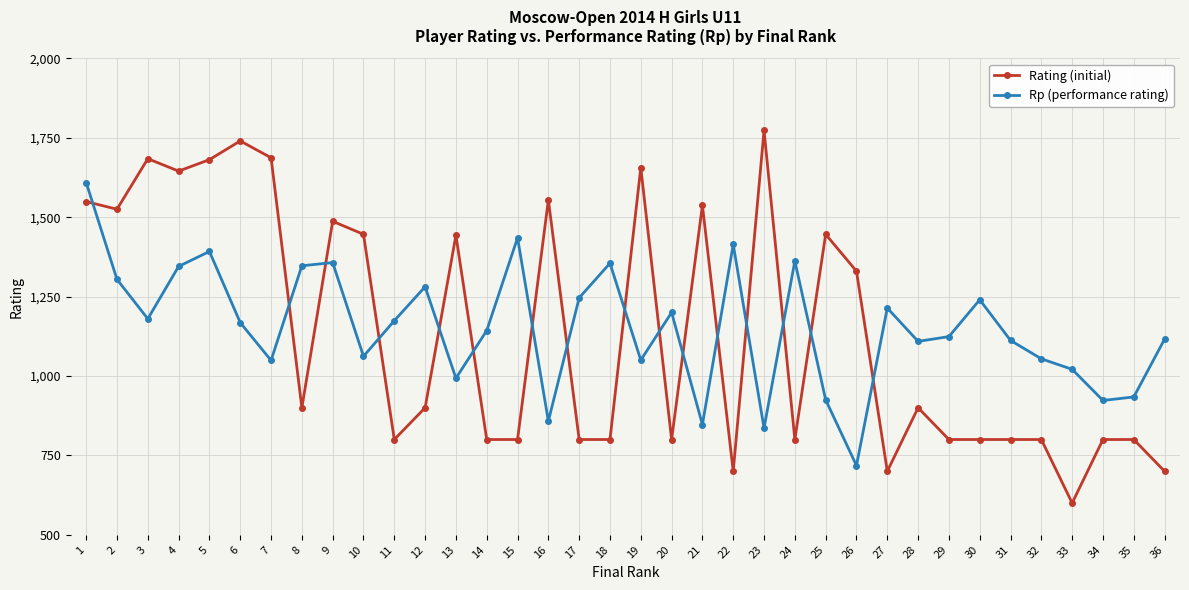

At 20, list the series in order from largest to smallest.

Rp (performance rating), Rating (initial)